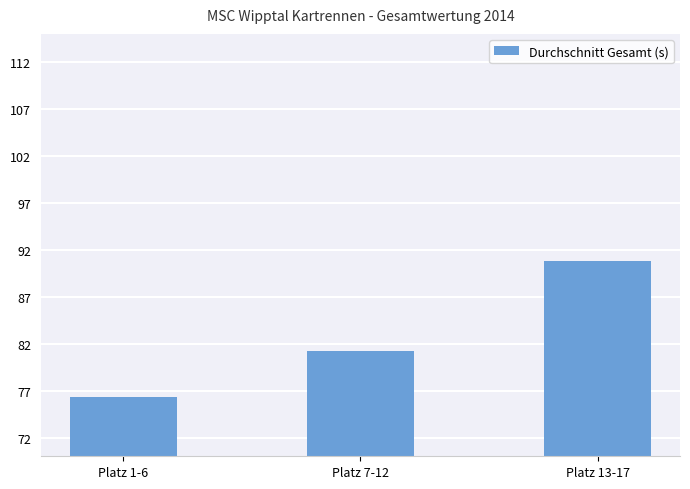

Does the chart contain any negative values?

No